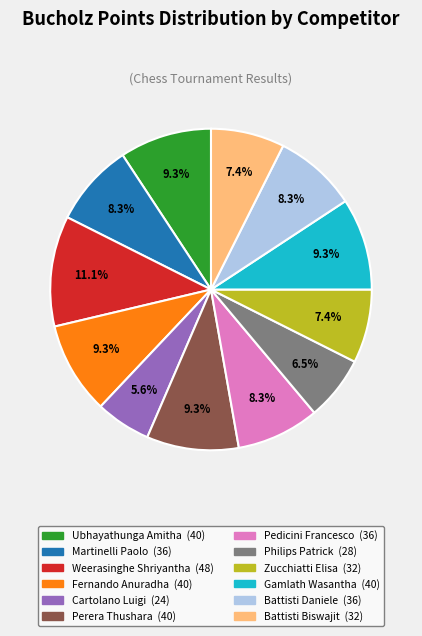

To the nearest percent, what is the combined percentage of Martinelli Paolo and Ubhayathunga Amitha?

18%